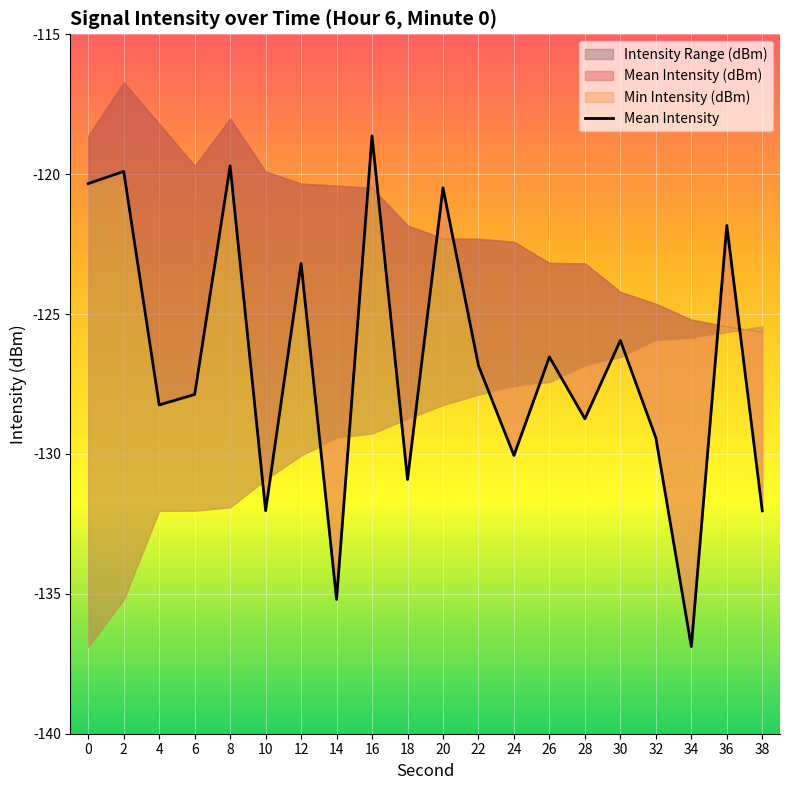

Reading left to right, extract all data points from this chart.

-120.3	-119.9	-128.2	-127.9	-119.7	-132.0	-123.2	-135.2	-118.6	-130.9	-120.5	-126.8	-130.1	-126.5	-128.7	-125.9	-129.4	-136.9	-121.8	-132.0